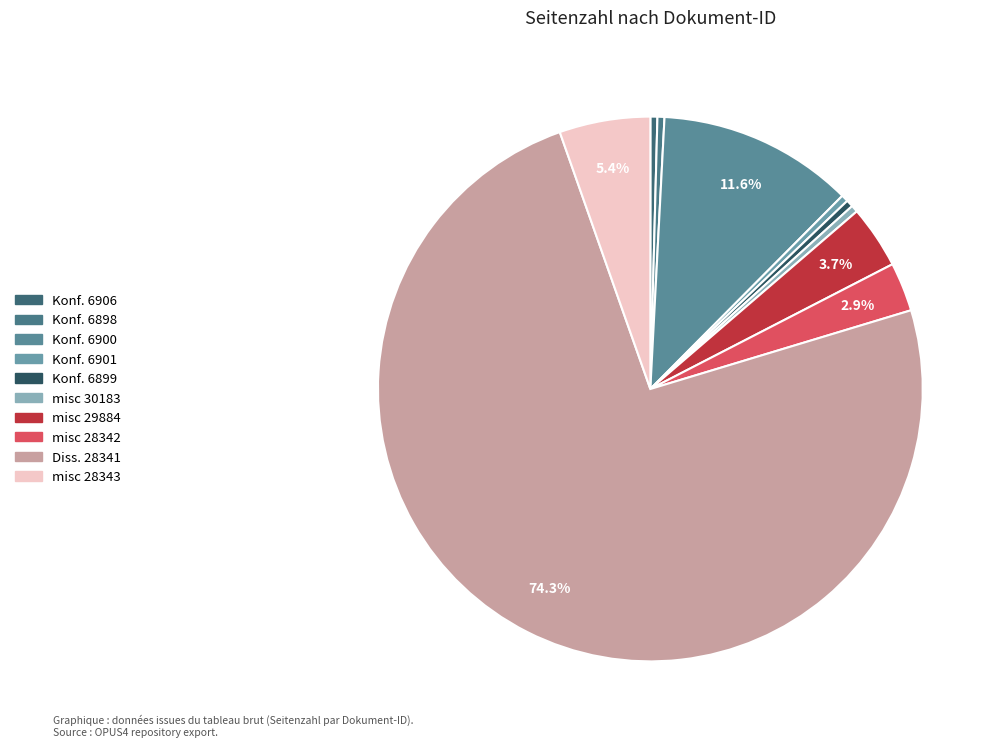

Count the number of slices in the pie.

10